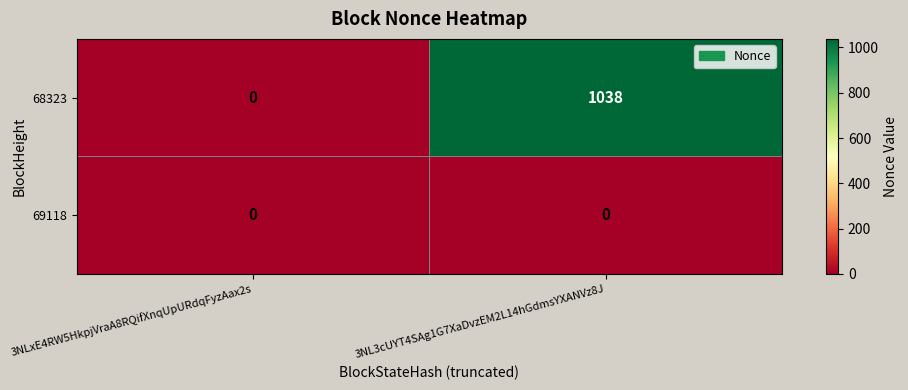

Reading left to right, extract all data points from this chart.

68323: 3NLxE4RW5HkpjVraA8RQifXnqUpURdqFyzAax2s=0	3NL3cUYT4SAg1G7XaDvzEM2L14hGdmsYXANVz8J=1038
69118: 3NLxE4RW5HkpjVraA8RQifXnqUpURdqFyzAax2s=0	3NL3cUYT4SAg1G7XaDvzEM2L14hGdmsYXANVz8J=0